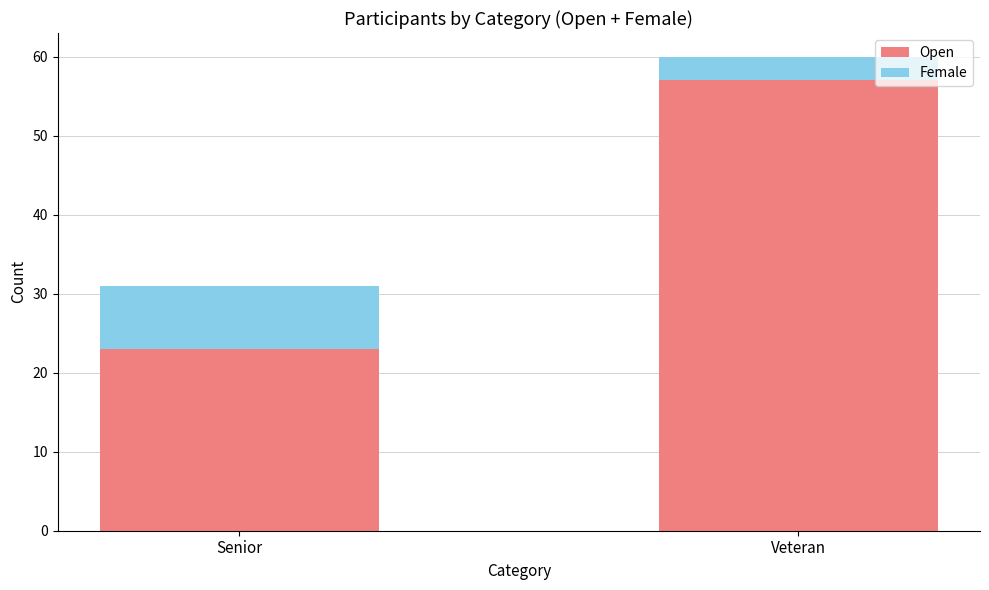

What is the total value across all series at Veteran?

60